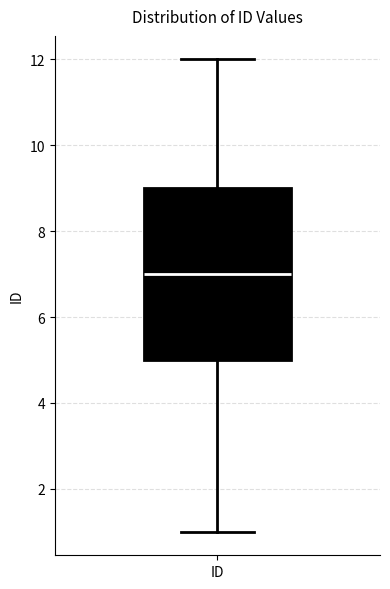

Where does the lower whisker of the box for ID end on the y-axis? The values are not printed on the chart, so give them approximately, as read against the axis.

1